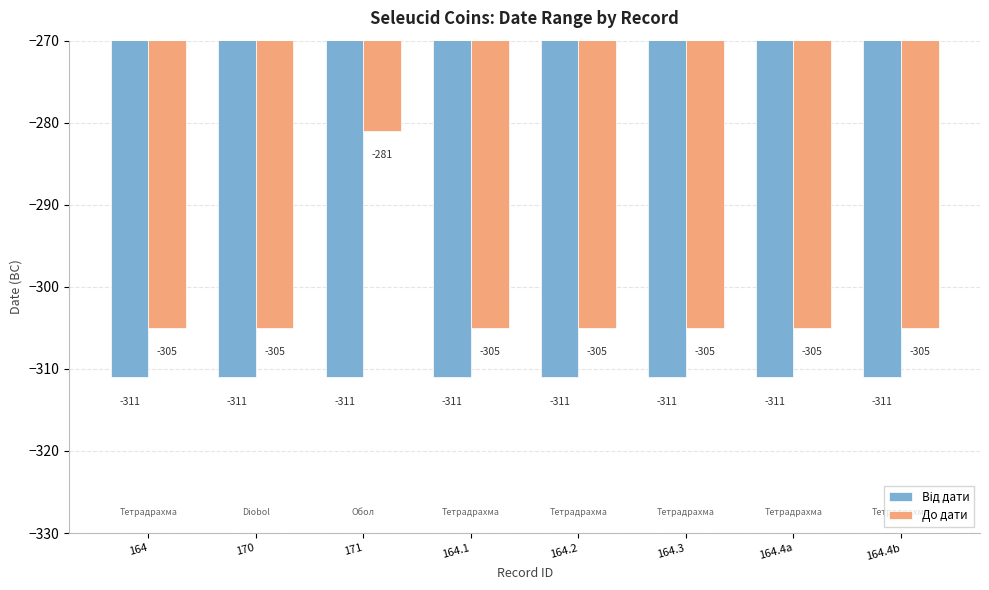

The До дати series shows -161 at 164.3. True or false?

False